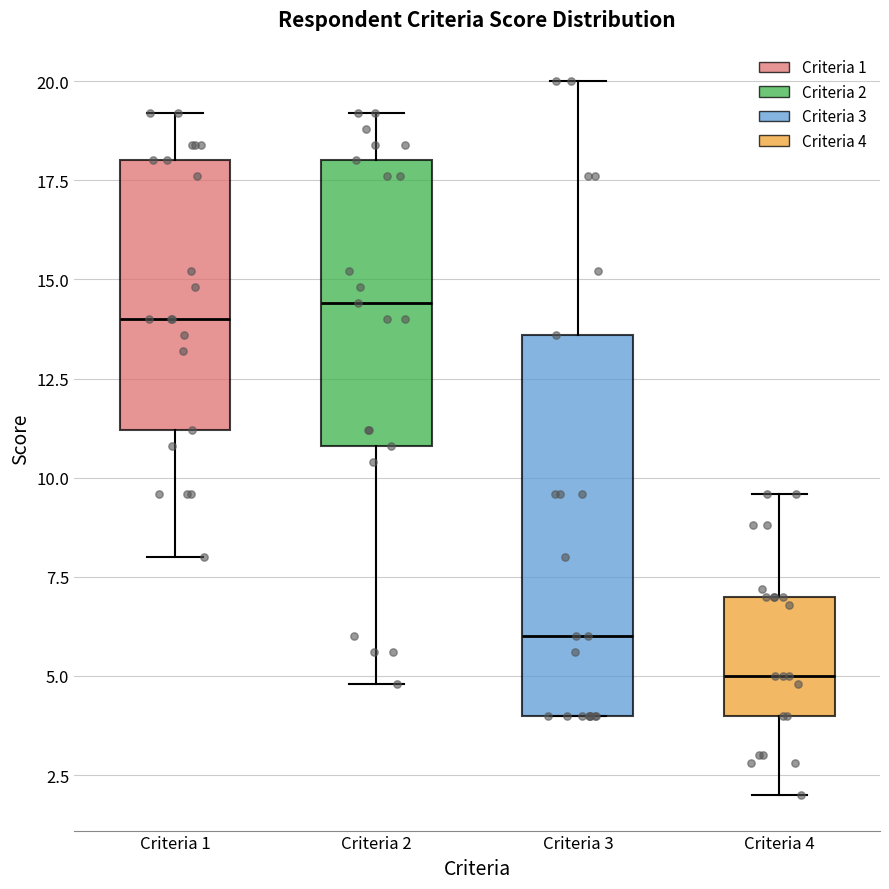

Reading left to right, read every box against the y-axis: the position of its median line, the range the box covers, and the ends of its whiskers. The values are not printed on the chart, so give them approximately, as read against the axis.

Criteria 1: median 14.0, box 11.0 to 18.0, whiskers 8.0 to 19.0
Criteria 2: median 14.5, box 11.0 to 18.0, whiskers 5.0 to 19.0
Criteria 3: median 6.0, box 4.0 to 13.5, whiskers 4.0 to 20.0
Criteria 4: median 5.0, box 4.0 to 7.0, whiskers 2.0 to 9.5